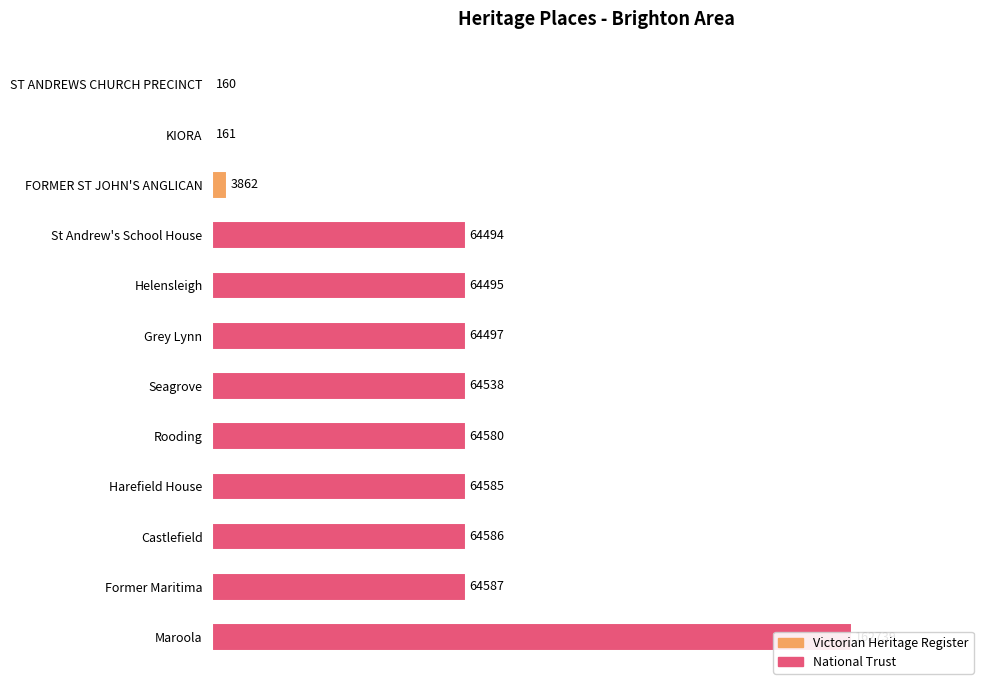

Approximately how many times larger is the value at Rooding compared to Harefield House?

1.0